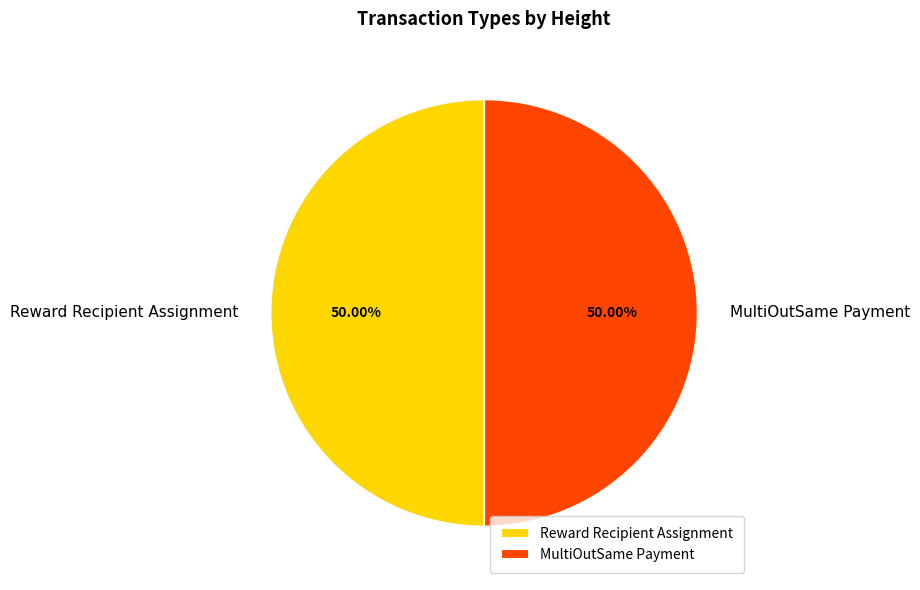

The MultiOutSame Payment slice represents 40% of the pie. True or false?

False